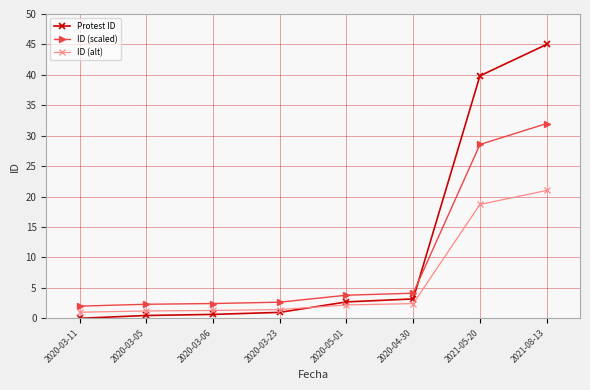

True or false: ID (alt) has more than 2 interior local peaks.

False